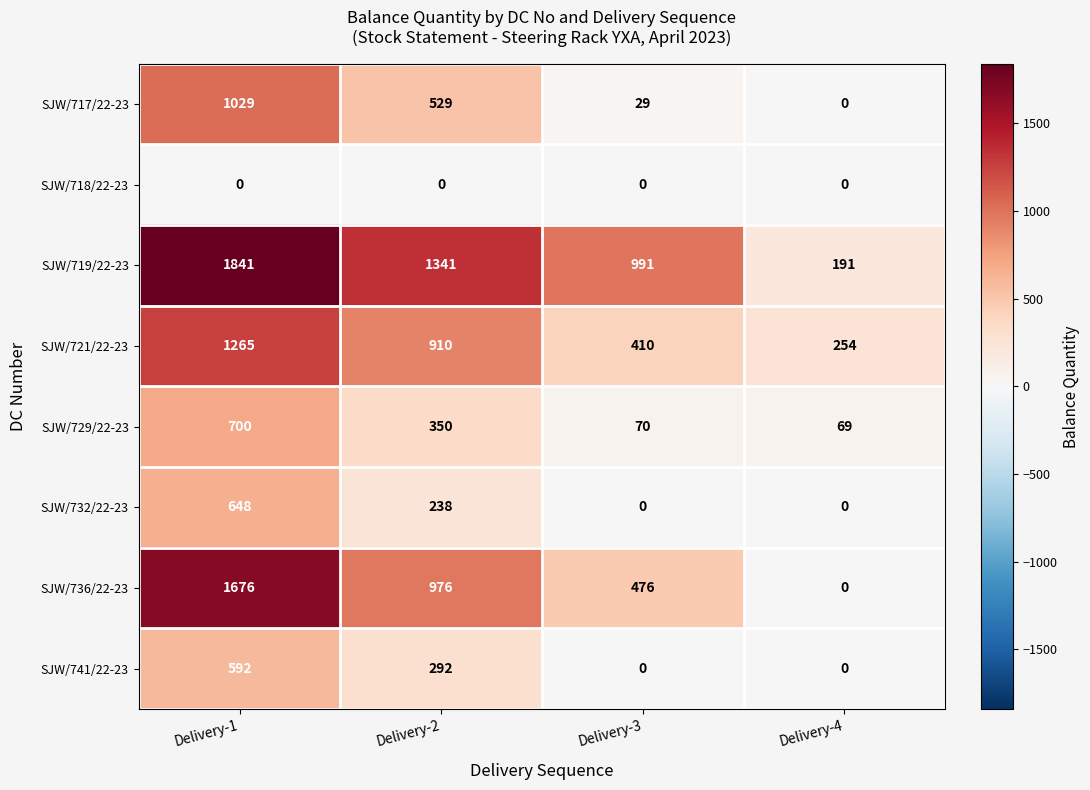

What is the average value of the SJW/717/22-23 series?

397